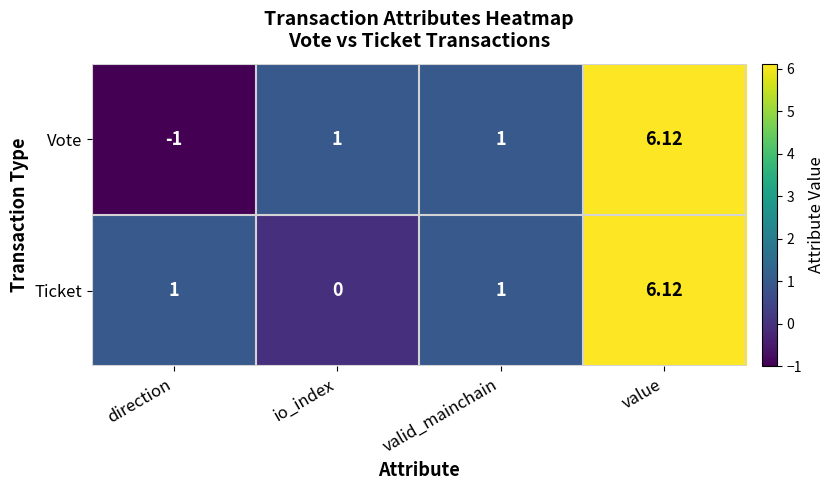

Rank the series by their average value, from lowest to highest.

Vote, Ticket